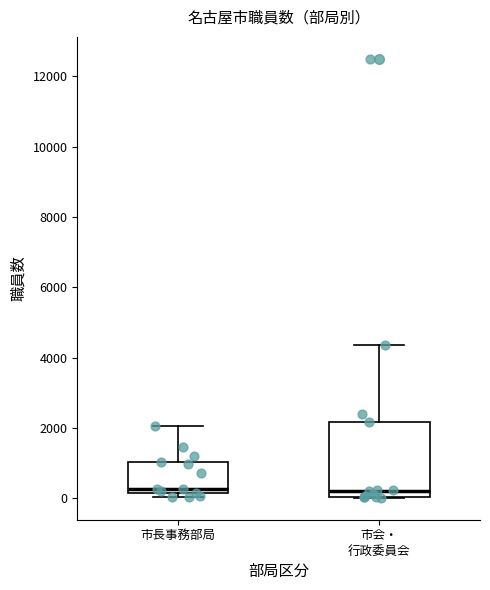

Which box is the tallest, from its lower edge to its upper edge?

市会・ 行政委員会